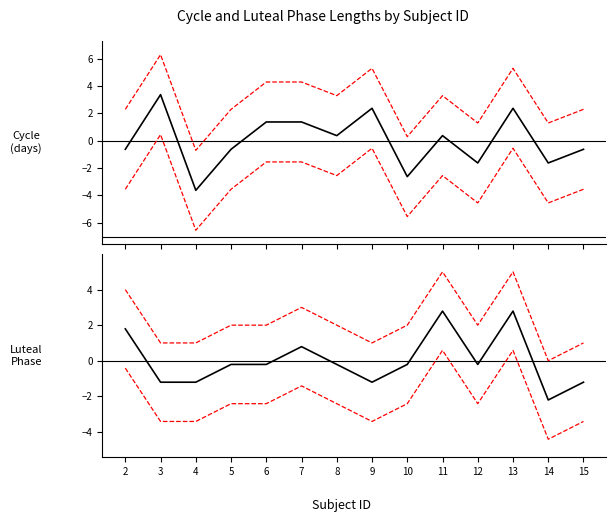

True or false: upper CI and lower CI cross at least once.

False